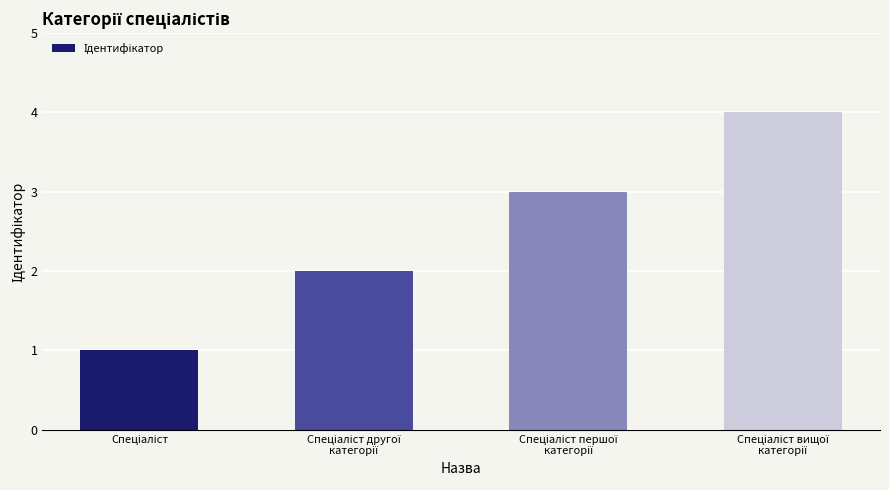

What is the greatest value displayed?

4